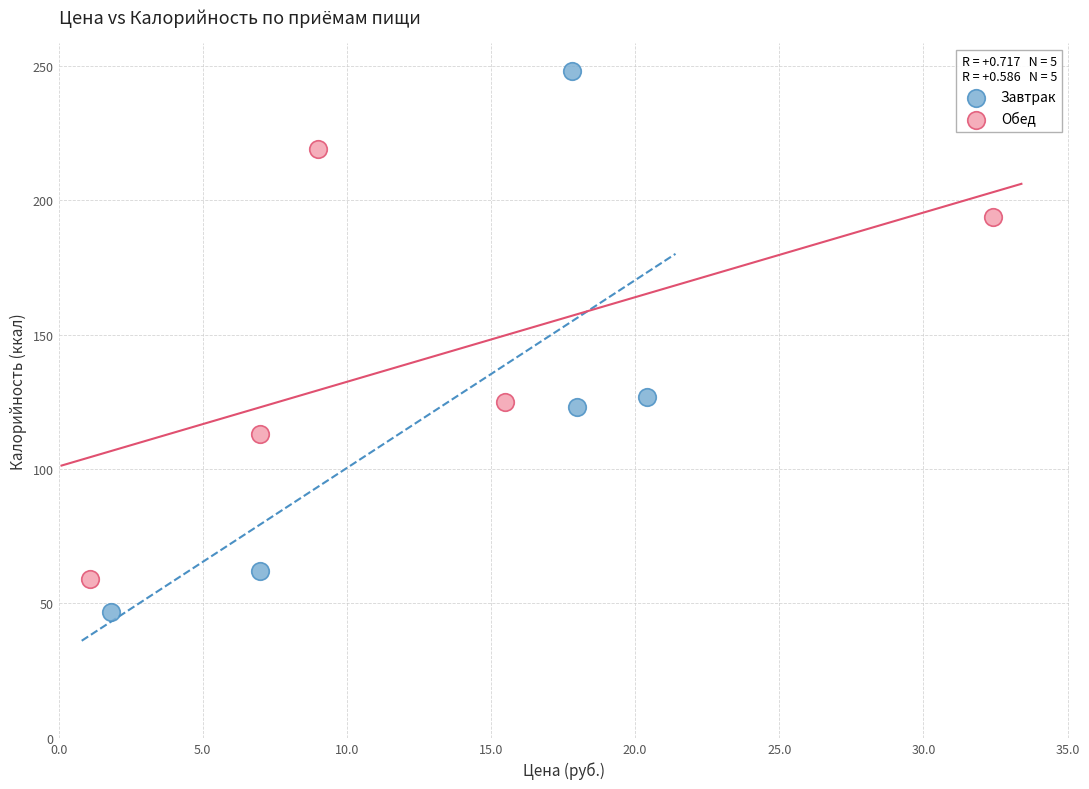

Which series contains the highest Y value?

Завтрак